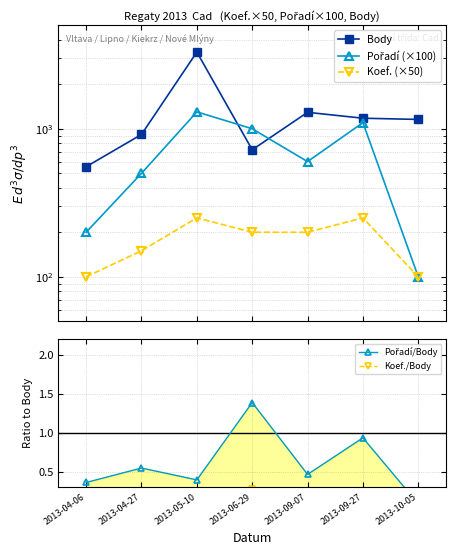

Where is the first local maximum for Koef. (×50)?

2013-05-10